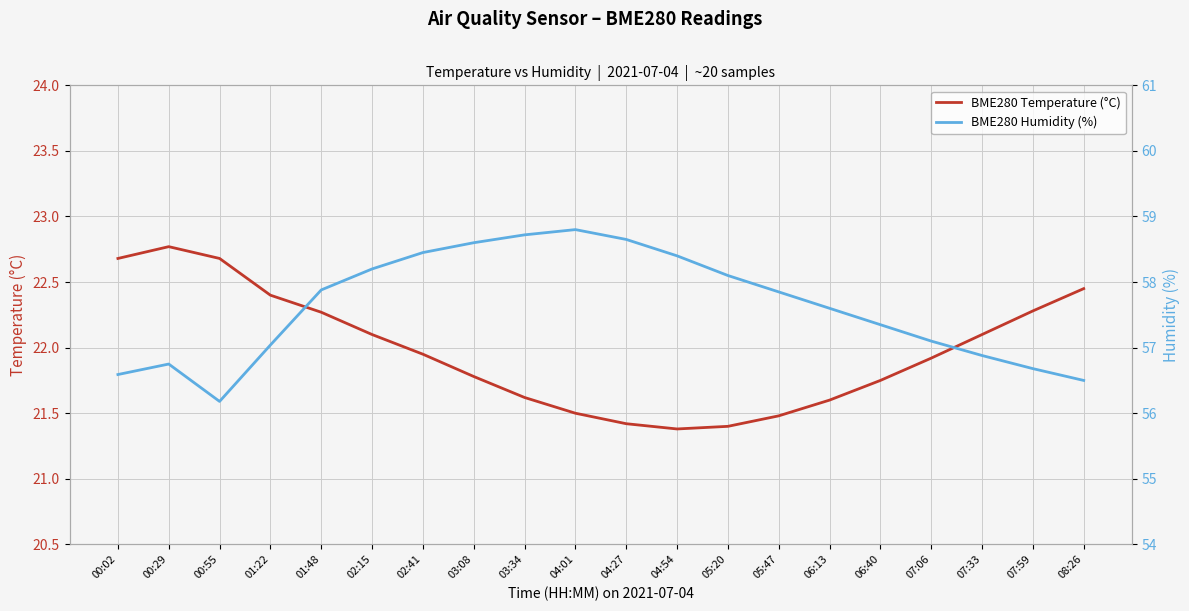

Is it true that BME280 Temperature (°C) equals 21.4 at 05:20?

True